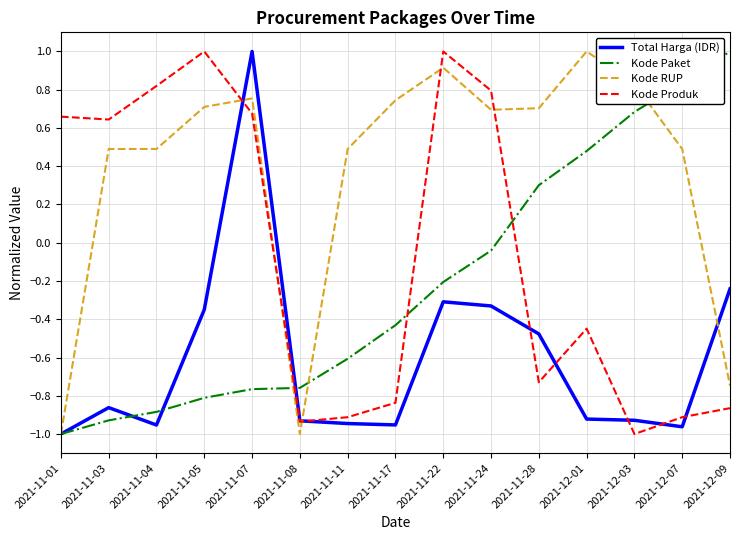

What is the spread (max minus min) of values at 2021-11-22?

1.3